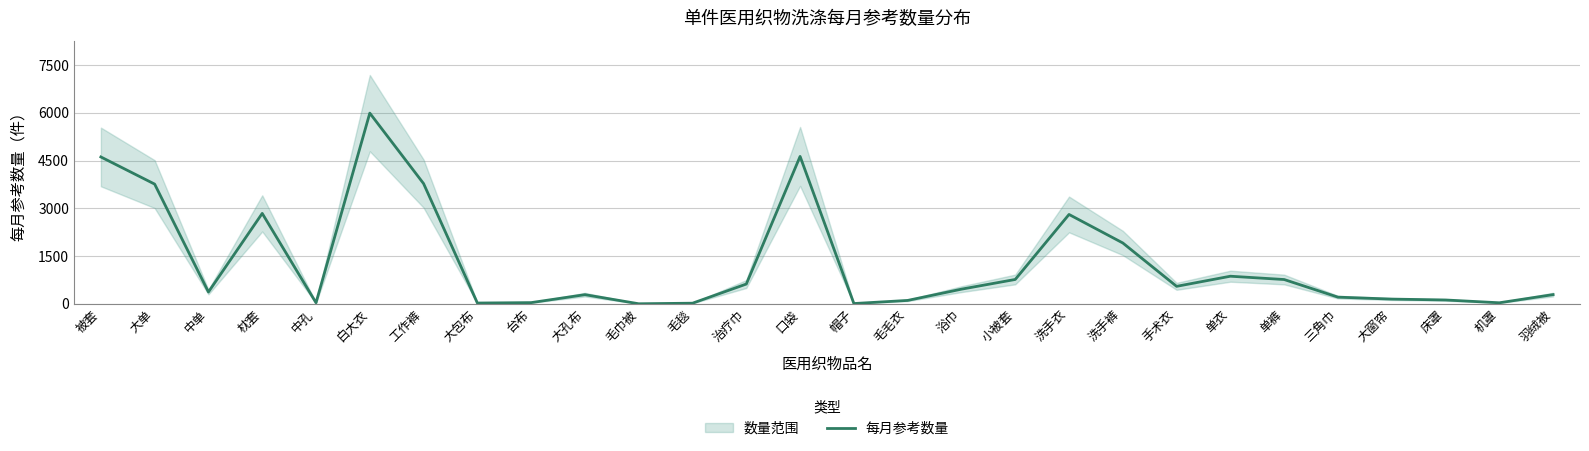

The value at 毛毯 is 29. True or false?

False